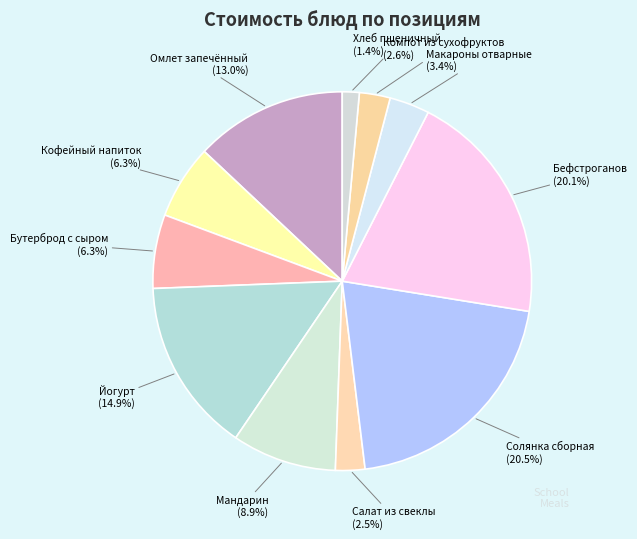

To the nearest percent, what is the average slice percentage?

9%